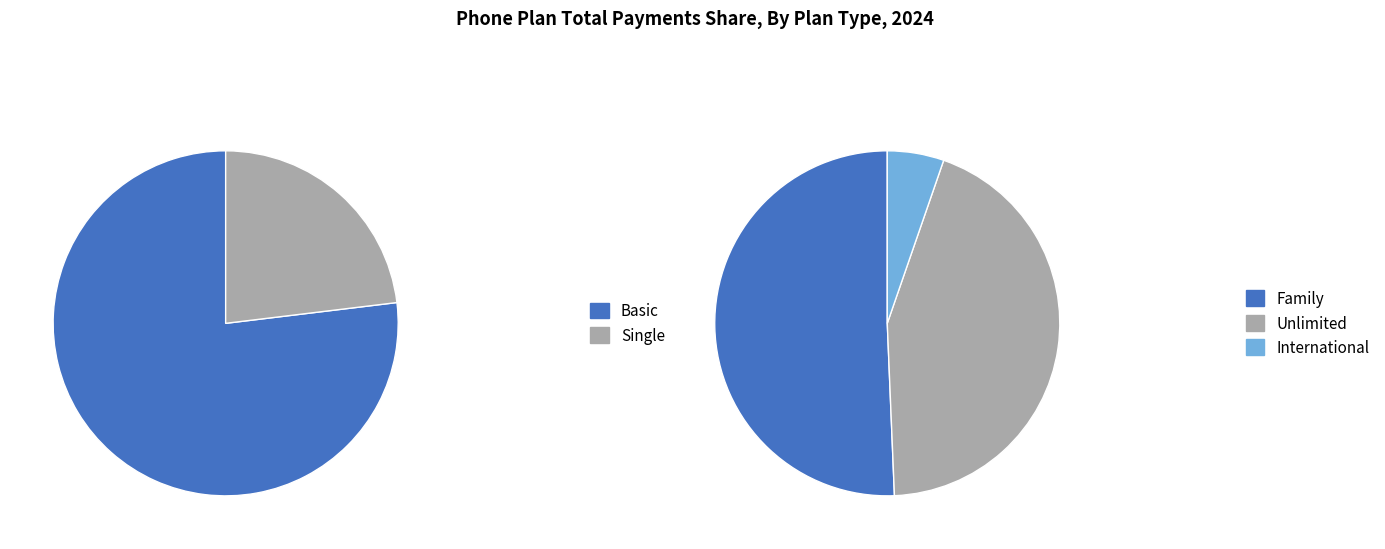

Does Single represent more than half of the total?

No